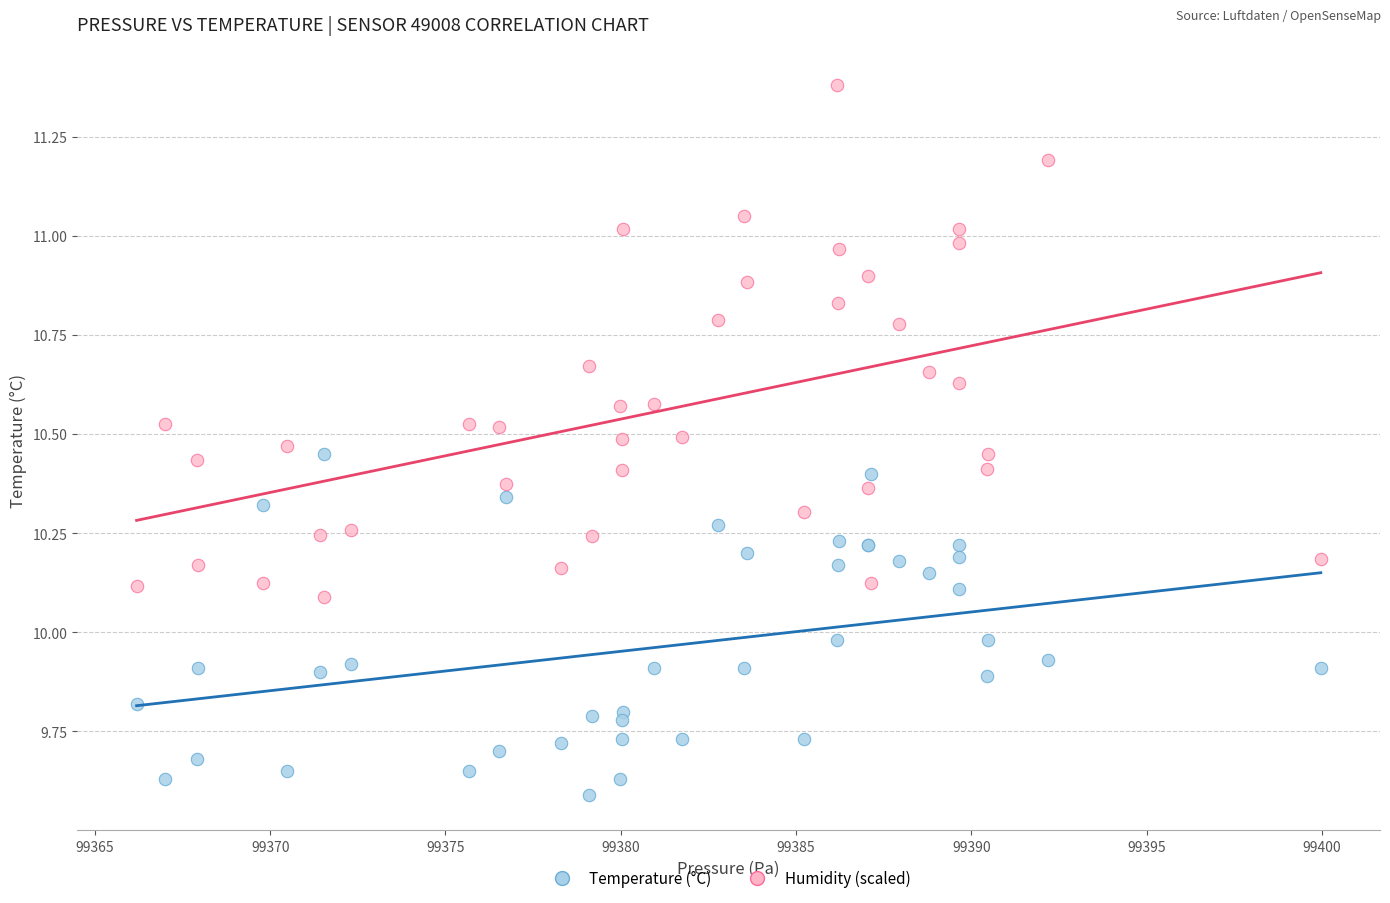

Which series reaches the minimum Y coordinate?

Temperature (°C)